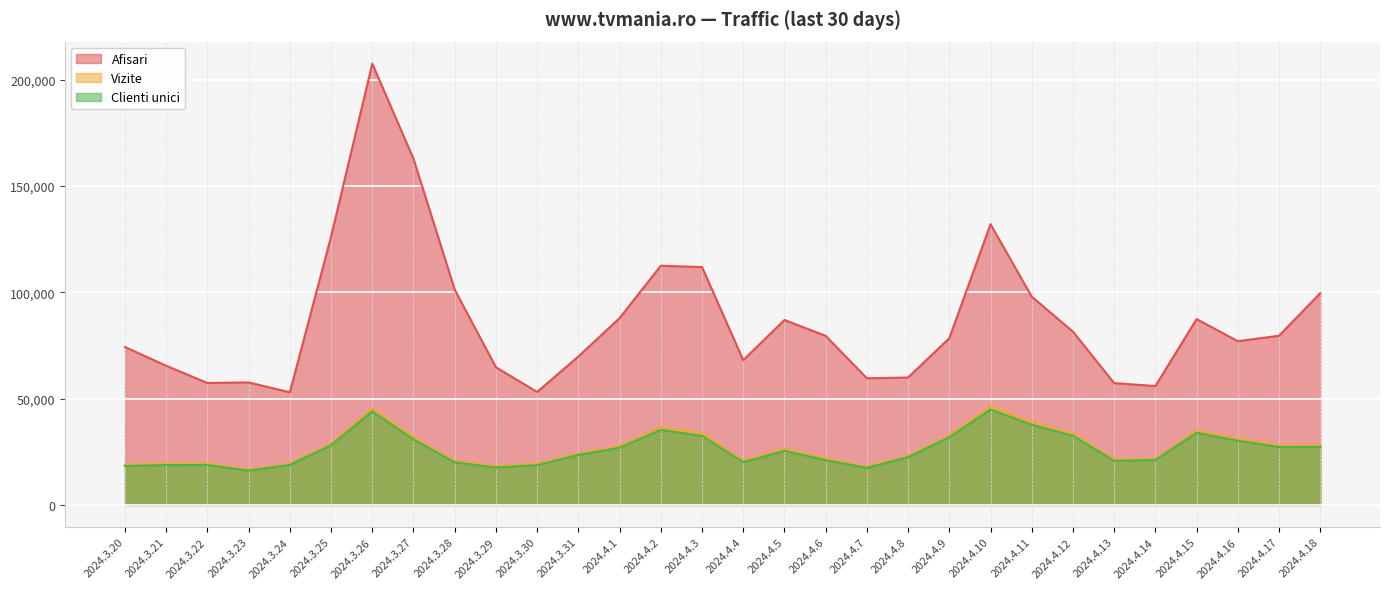

Is the value of Clienti unici at 2024.4.2 greater than the value of Afisari at 2024.3.24?

No